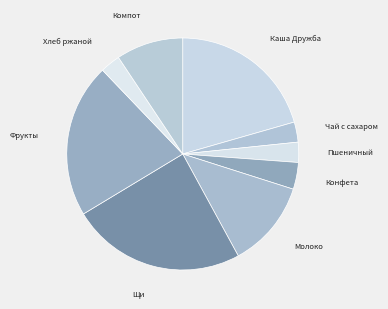

Approximately how many times larger is the value at Конфета compared to Хлеб ржаной?

1.3